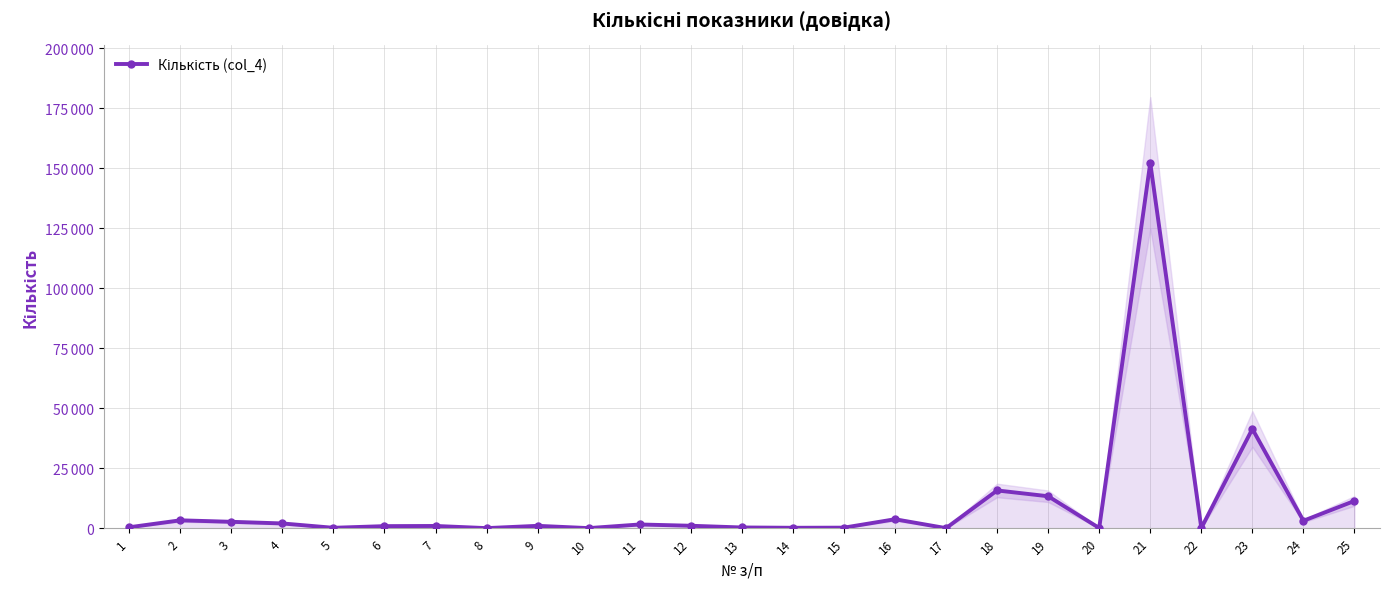

What is the sum of the values at 4 and 3?

4617